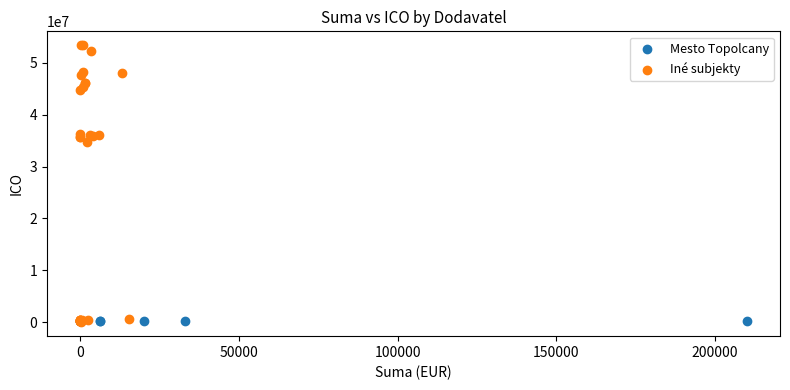

Which series contains the highest Y value?

Iné subjekty